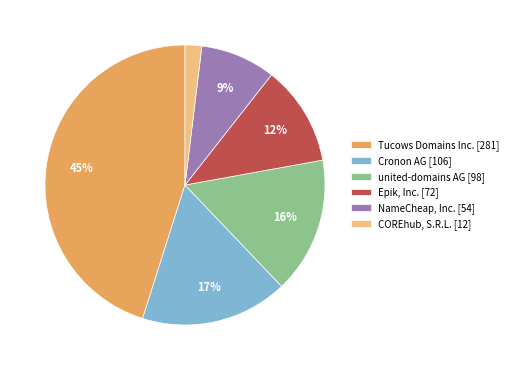

Which has a higher value, Epik, Inc. [72] or NameCheap, Inc. [54]?

Epik, Inc. [72]